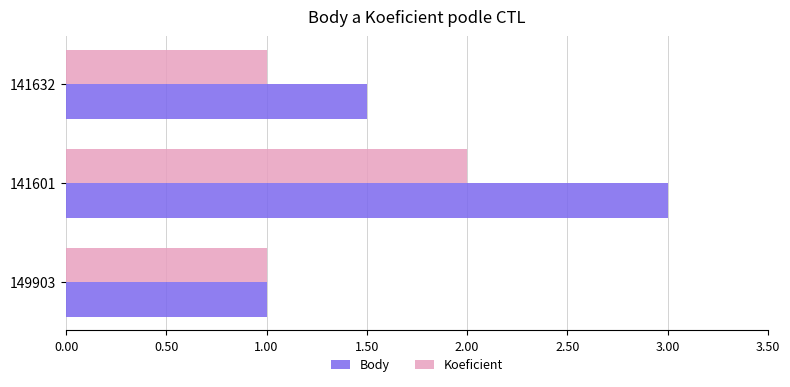

Which series has the largest total across all categories?

Body